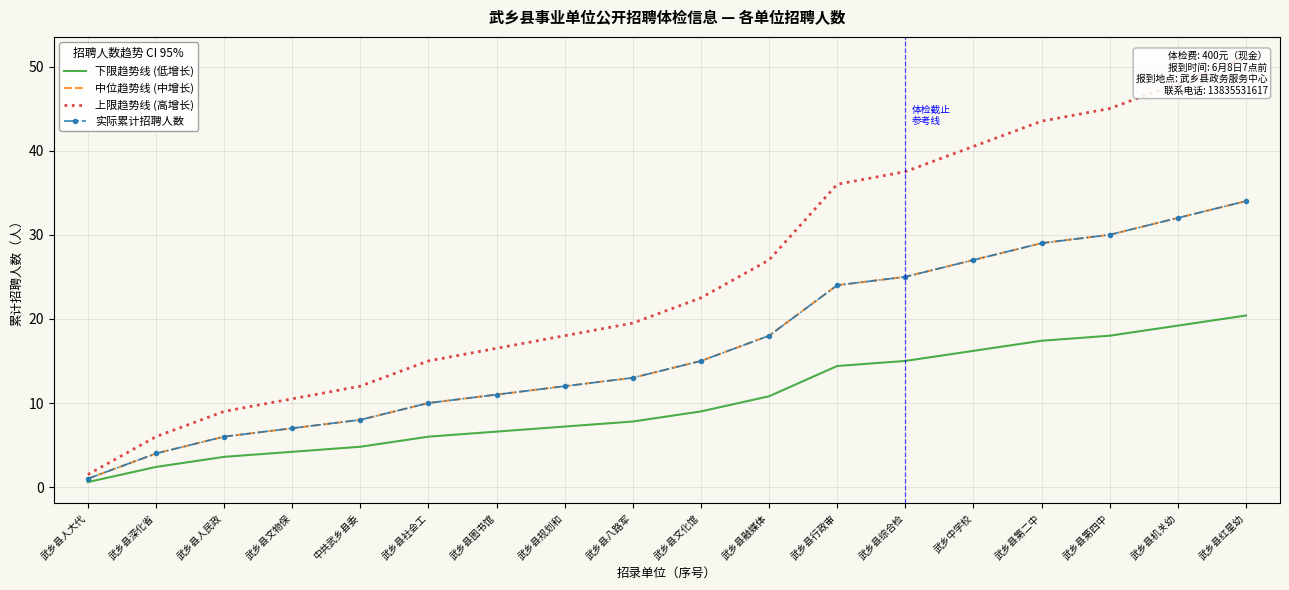

Where does the 上限趋势线 (高增长) series first go above 22?

武乡县文化馆